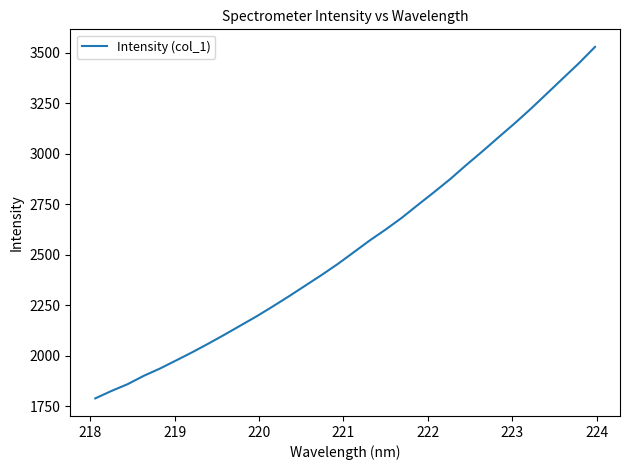

True or false: there are more than 2 points higher than both neighbors.

False